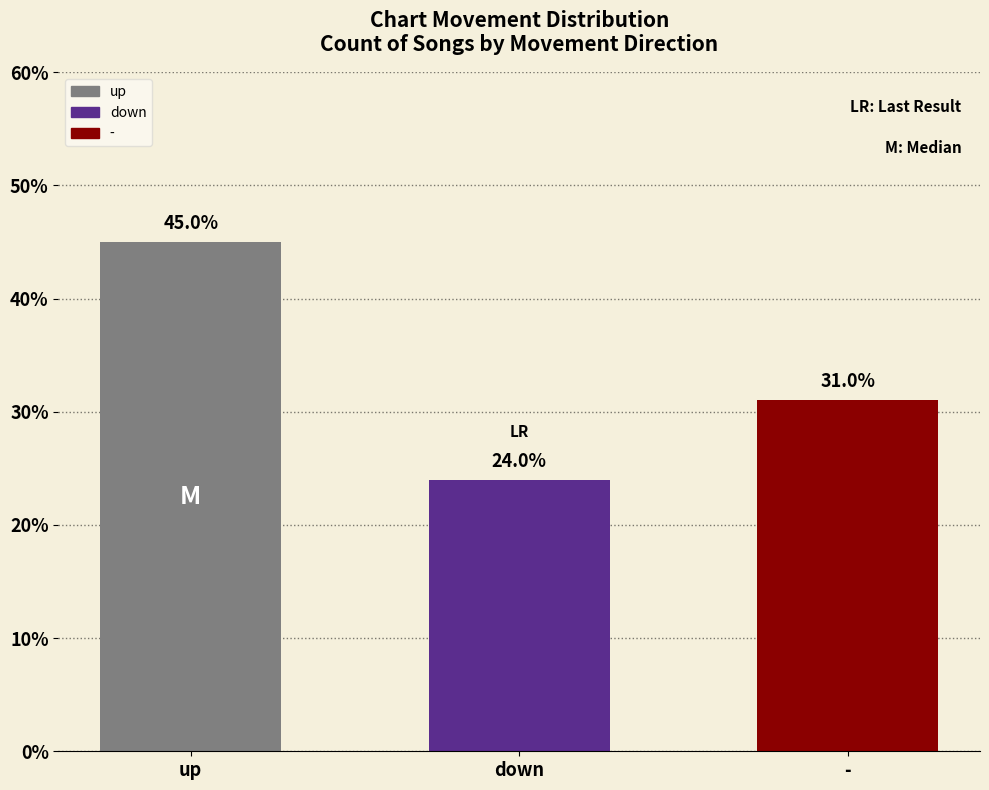

What is the average value?

33